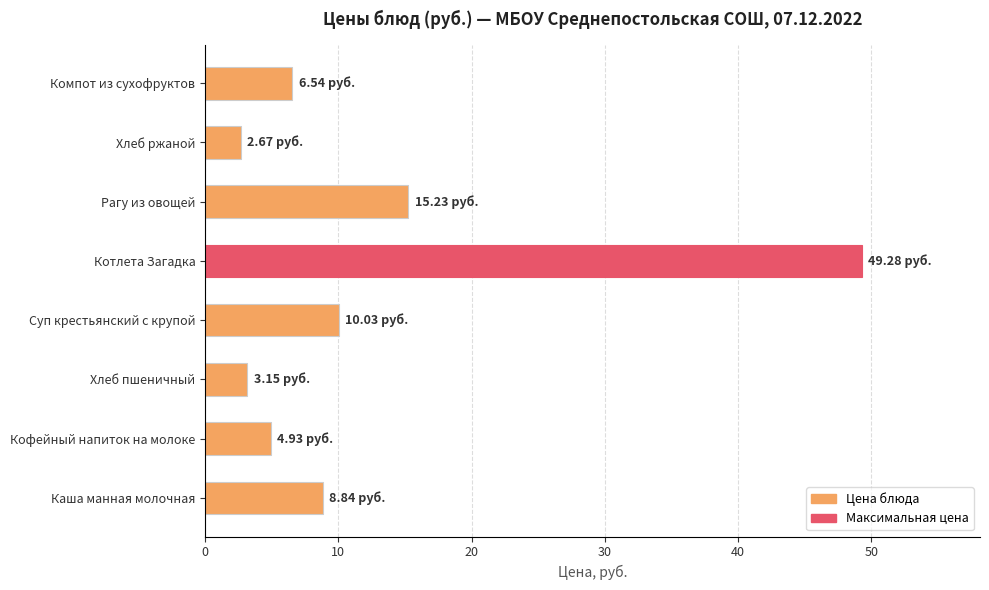

Where is the data nearest to the value 25?

Рагу из овощей